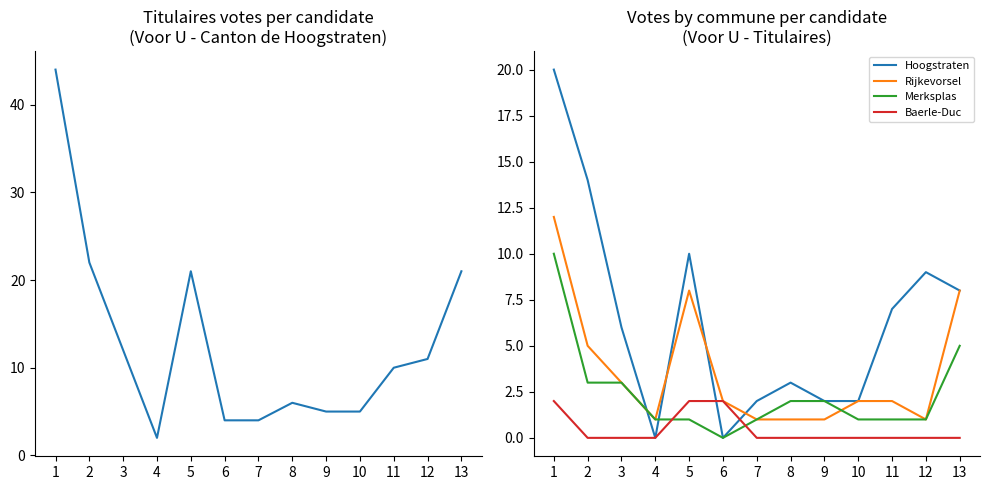

Which series changed the most between 2 and 12?

TOTAUX/TOTALEN